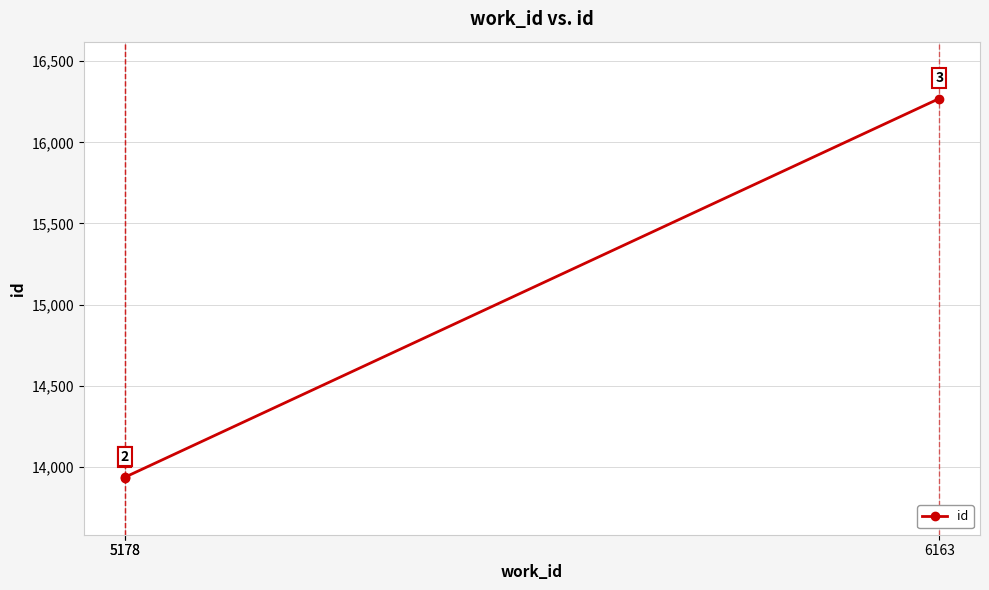

What is the difference between the maximum and minimum values?

2338